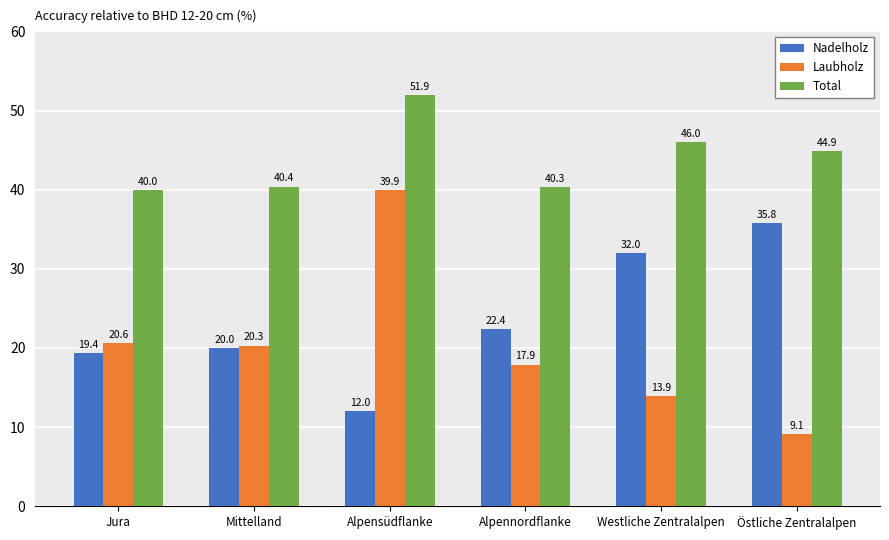

What is the difference between the Nadelholz values at Mittelland and Jura?

0.6